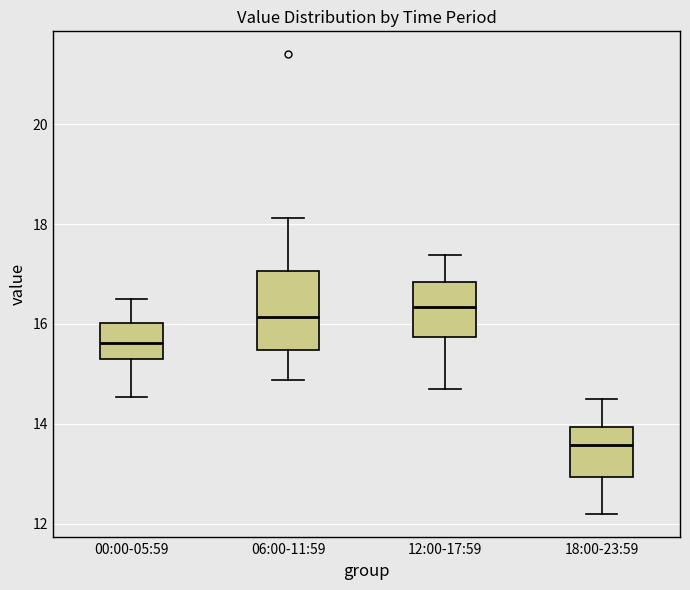

Where does the median line of the box for 06:00-11:59 sit on the y-axis? The values are not printed on the chart, so give them approximately, as read against the axis.

16.2